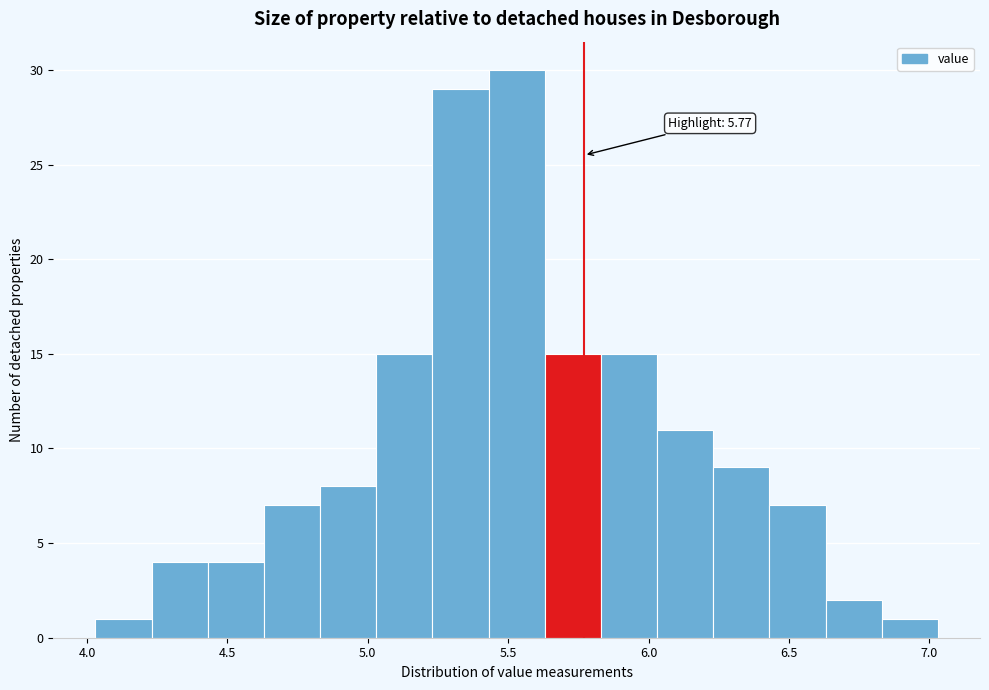

Which range on the x-axis has the tallest bar?

5.43 to 5.63